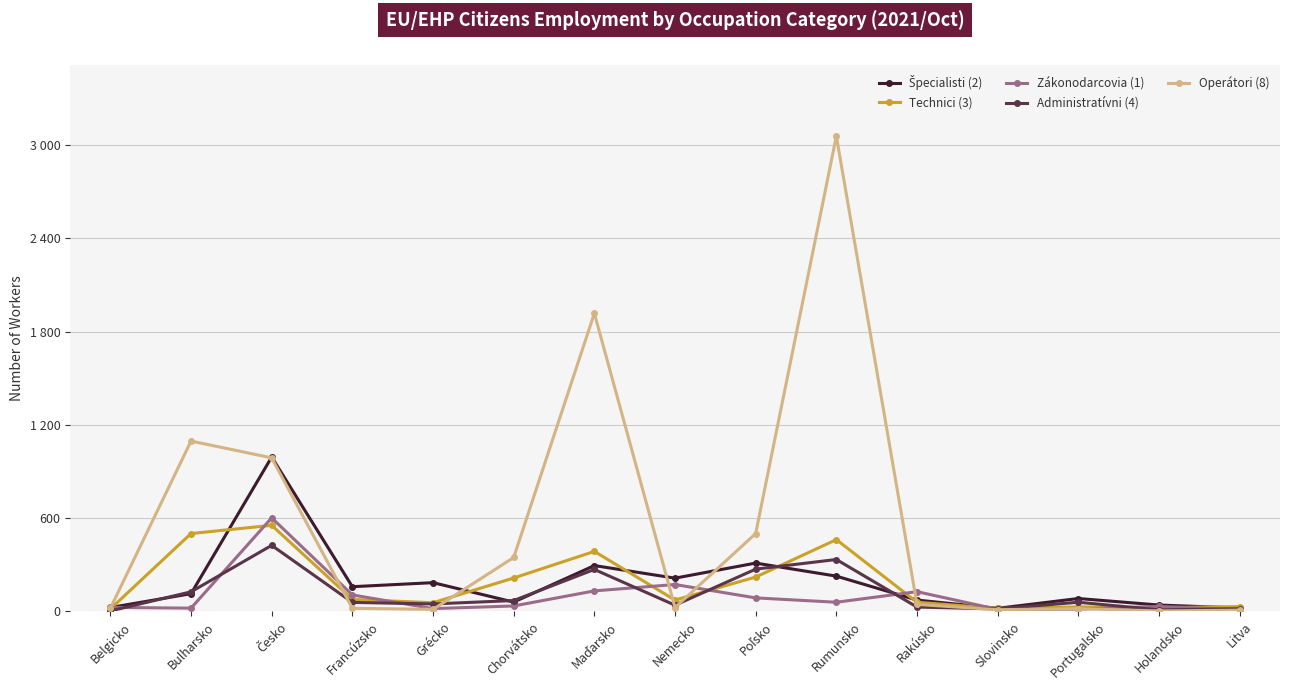

How many interior local valleys does the Technici (3) series have?

4